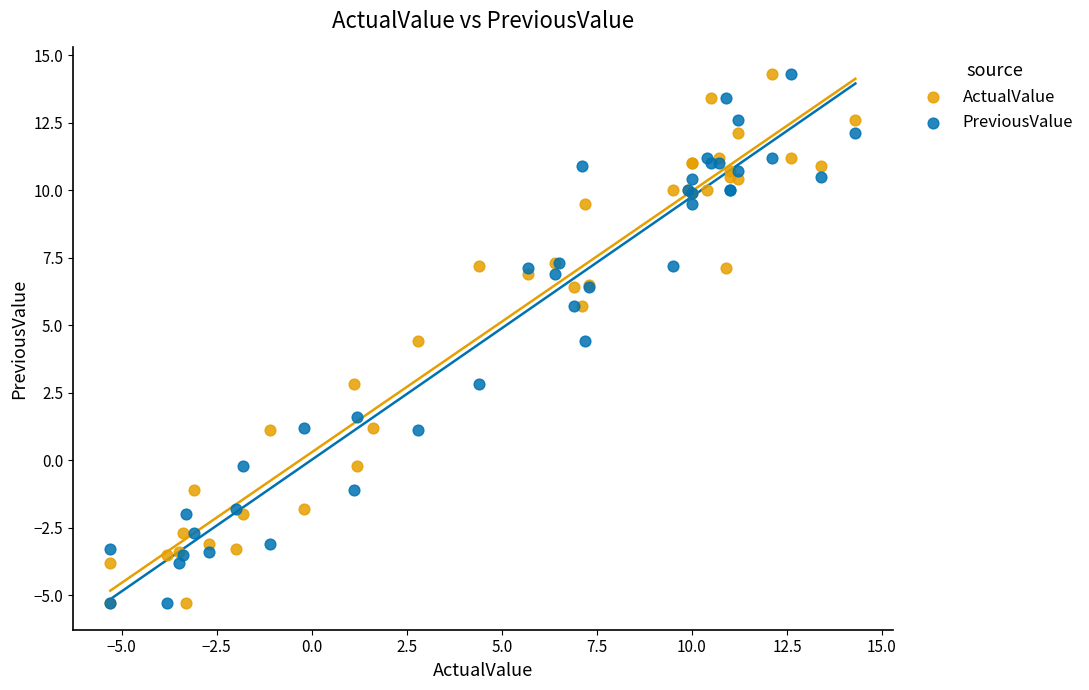

What are all the series names shown in the legend?

ActualValue, PreviousValue